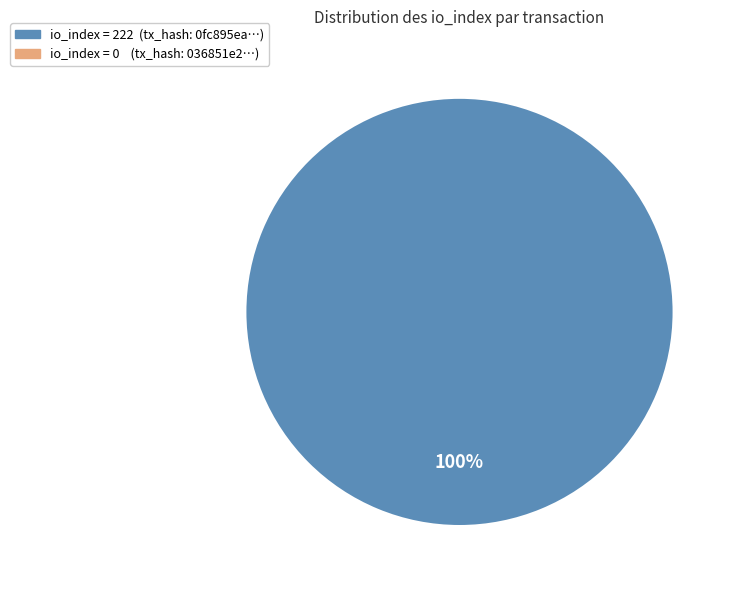

Count the number of slices in the pie.

1